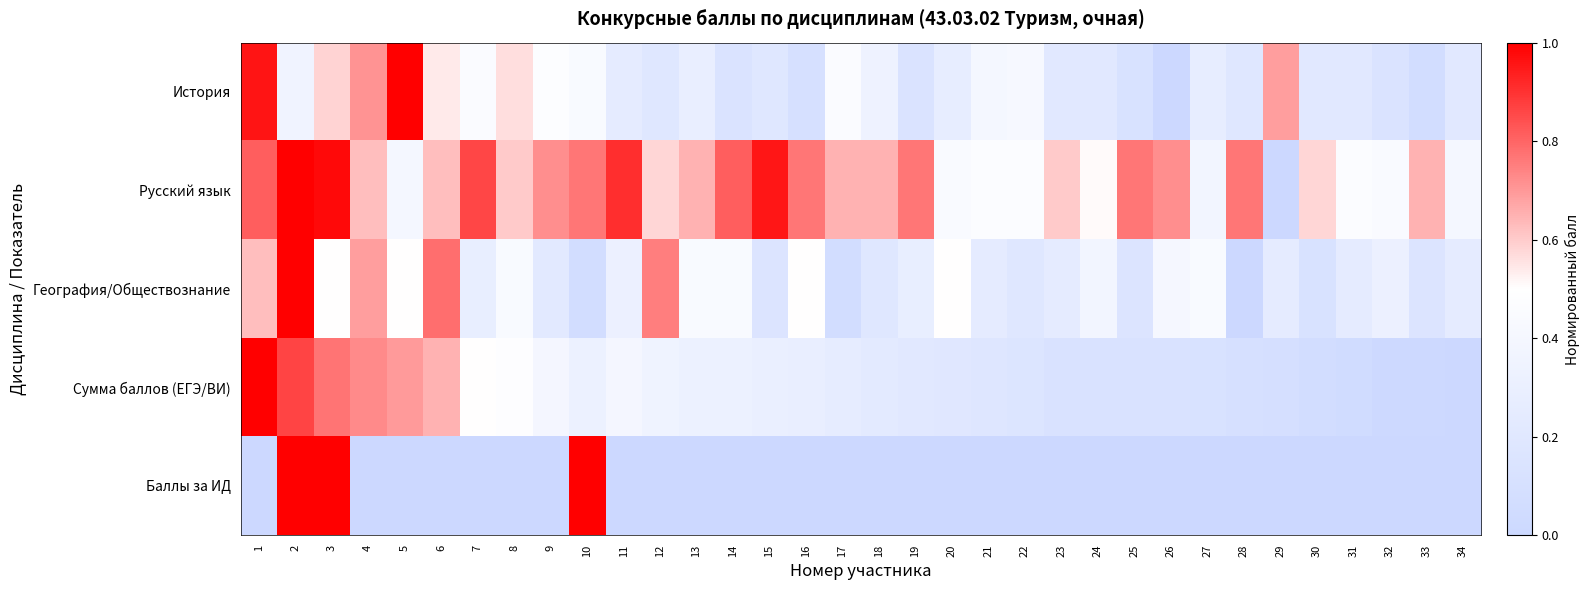

Reading left to right, extract all data points from this chart.

История: 1=1.0	2=0.4	3=0.6	4=0.7	5=1.0	6=0.5	7=0.5	8=0.6	9=0.5	10=0.4	11=0.2	12=0.2	13=0.3	14=0.1	15=0.2	16=0.1	17=0.5	18=0.3	19=0.1	20=0.3	21=0.4	22=0.4	23=0.2	24=0.2	25=0.1	26=0.0	27=0.3	28=0.2	29=0.7	30=0.2	31=0.2	32=0.1	33=0.1	34=0.2
Русский язык: 1=0.8	2=1.0	3=1.0	4=0.6	5=0.4	6=0.6	7=0.9	8=0.6	9=0.7	10=0.8	11=0.9	12=0.6	13=0.7	14=0.8	15=1.0	16=0.8	17=0.7	18=0.7	19=0.8	20=0.4	21=0.5	22=0.5	23=0.6	24=0.5	25=0.8	26=0.7	27=0.4	28=0.8	29=0.0	30=0.6	31=0.5	32=0.4	33=0.7	34=0.4
География/Обществознание: 1=0.6	2=1.0	3=0.5	4=0.7	5=0.5	6=0.8	7=0.3	8=0.4	9=0.2	10=0.1	11=0.3	12=0.8	13=0.4	14=0.4	15=0.2	16=0.5	17=0.1	18=0.2	19=0.3	20=0.5	21=0.2	22=0.2	23=0.2	24=0.4	25=0.2	26=0.4	27=0.4	28=0.0	29=0.2	30=0.1	31=0.2	32=0.3	33=0.2	34=0.2
Сумма баллов (ЕГЭ/ВИ): 1=1.0	2=0.9	3=0.8	4=0.7	5=0.7	6=0.7	7=0.5	8=0.5	9=0.4	10=0.3	11=0.4	12=0.3	13=0.3	14=0.3	15=0.3	16=0.3	17=0.3	18=0.2	19=0.2	20=0.2	21=0.2	22=0.2	23=0.1	24=0.1	25=0.1	26=0.1	27=0.1	28=0.1	29=0.1	30=0.1	31=0.0	32=0.0	33=0.0	34=0.0
Баллы за ИД: 1=0.0	2=1.0	3=1.0	4=0.0	5=0.0	6=0.0	7=0.0	8=0.0	9=0.0	10=1.0	11=0.0	12=0.0	13=0.0	14=0.0	15=0.0	16=0.0	17=0.0	18=0.0	19=0.0	20=0.0	21=0.0	22=0.0	23=0.0	24=0.0	25=0.0	26=0.0	27=0.0	28=0.0	29=0.0	30=0.0	31=0.0	32=0.0	33=0.0	34=0.0